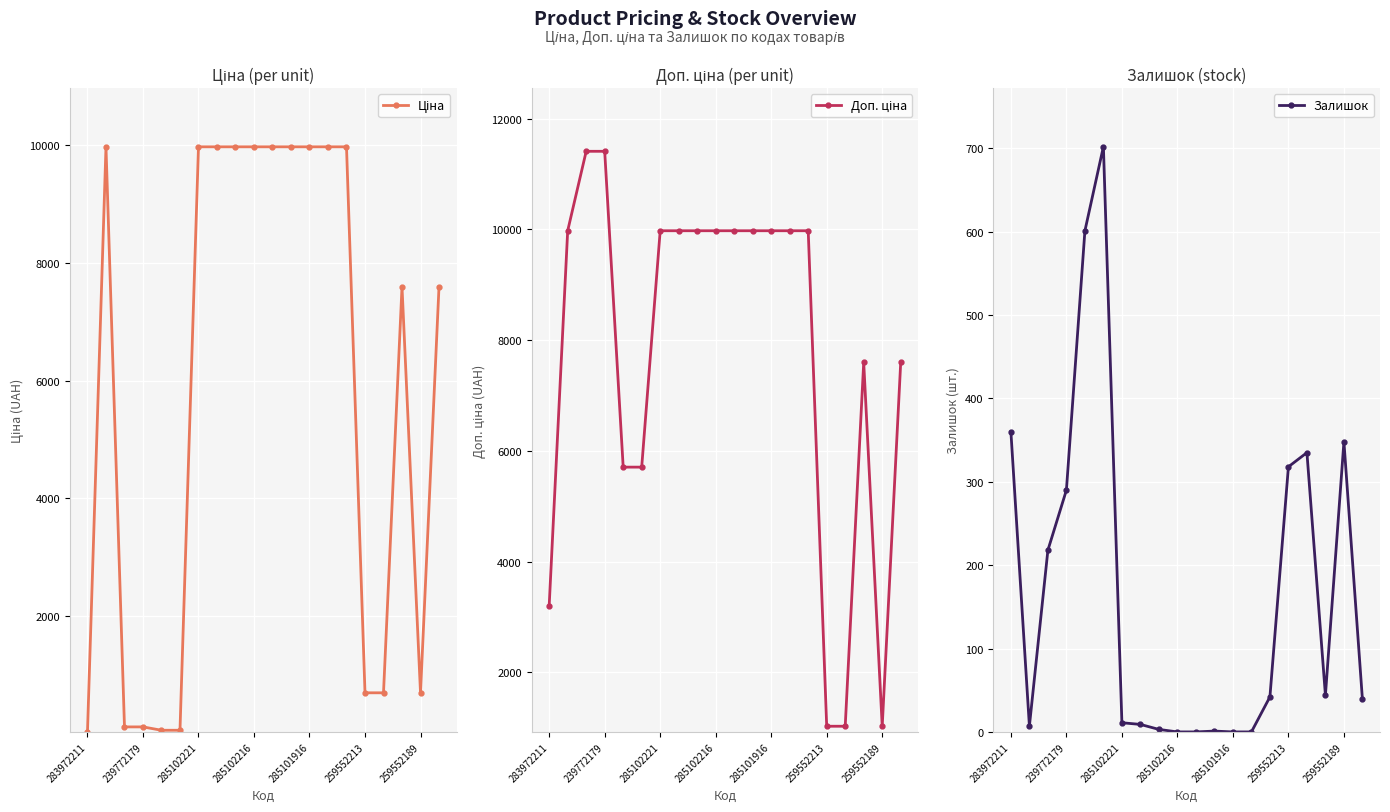

At how many categories does at least one series exceed 9969?

12